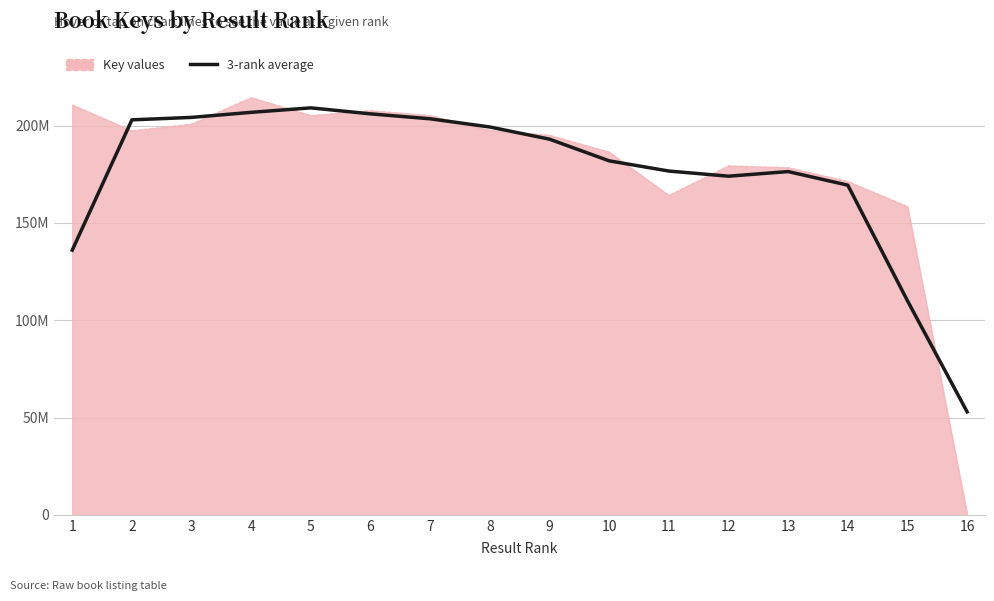

What are all the series names shown in the legend?

Key values, 3-rank average